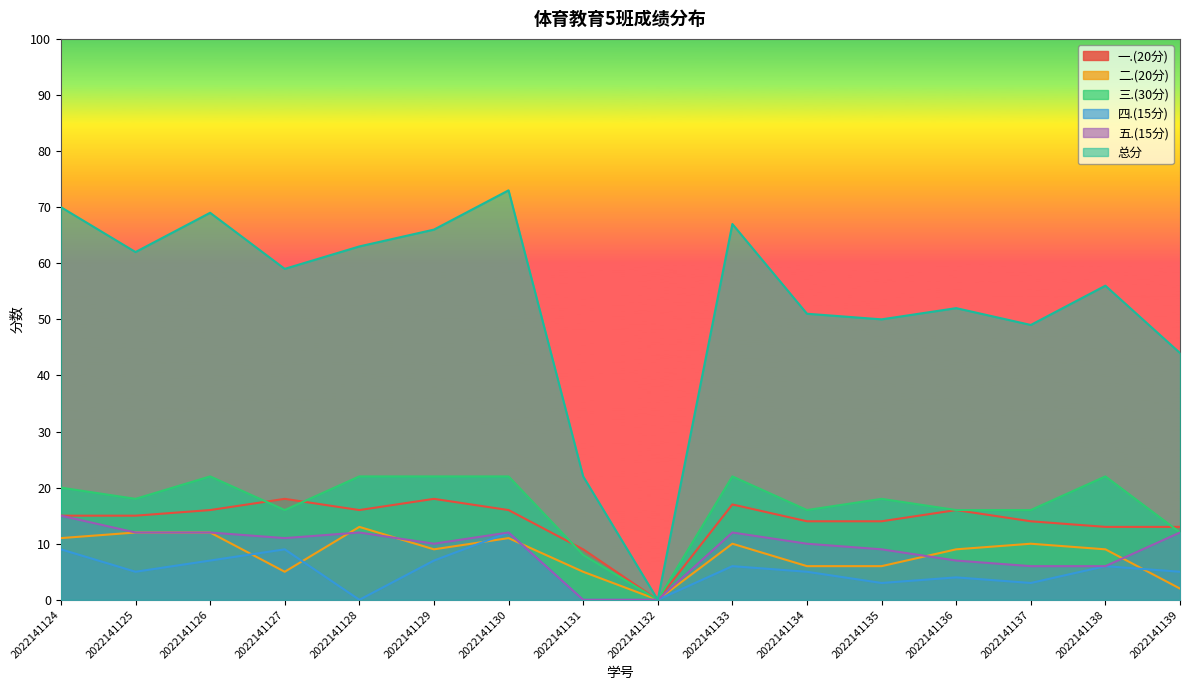

Which series has the largest range (max minus min)?

总分